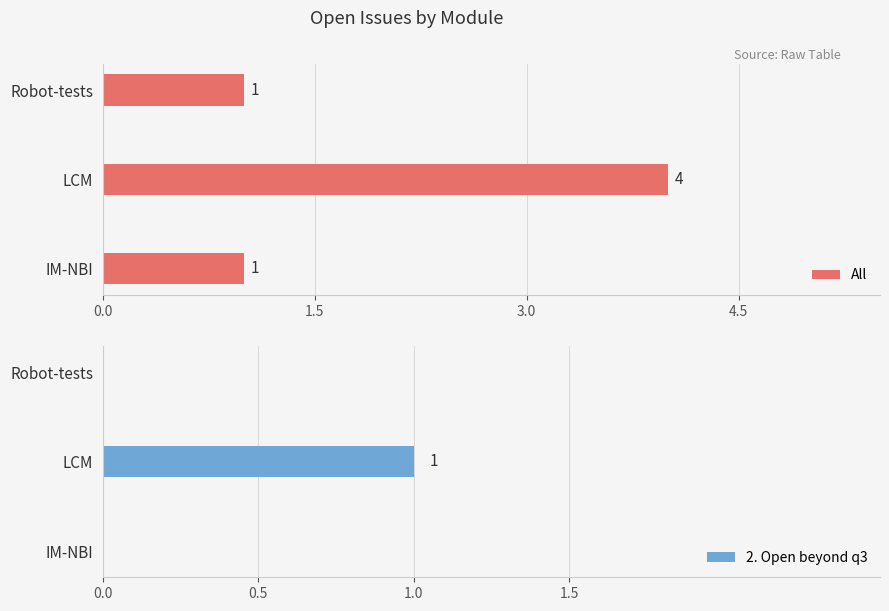

How many All values are between 1 and 4?

3